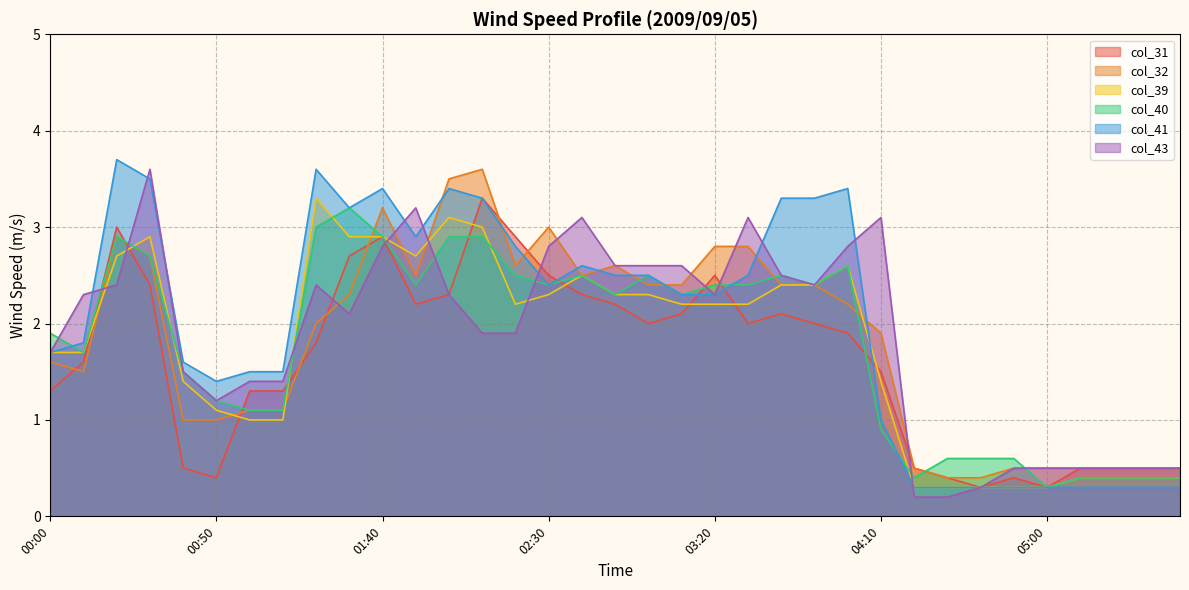

What is the difference between the maximum and minimum values in the col_32 series?

3.2